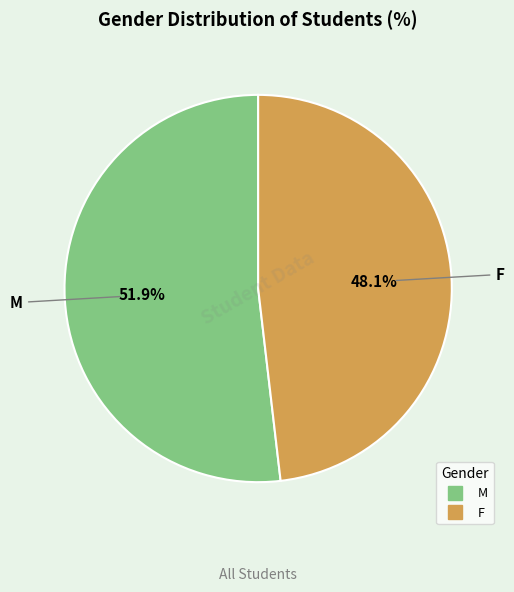

What is the smallest slice in the pie chart?

F